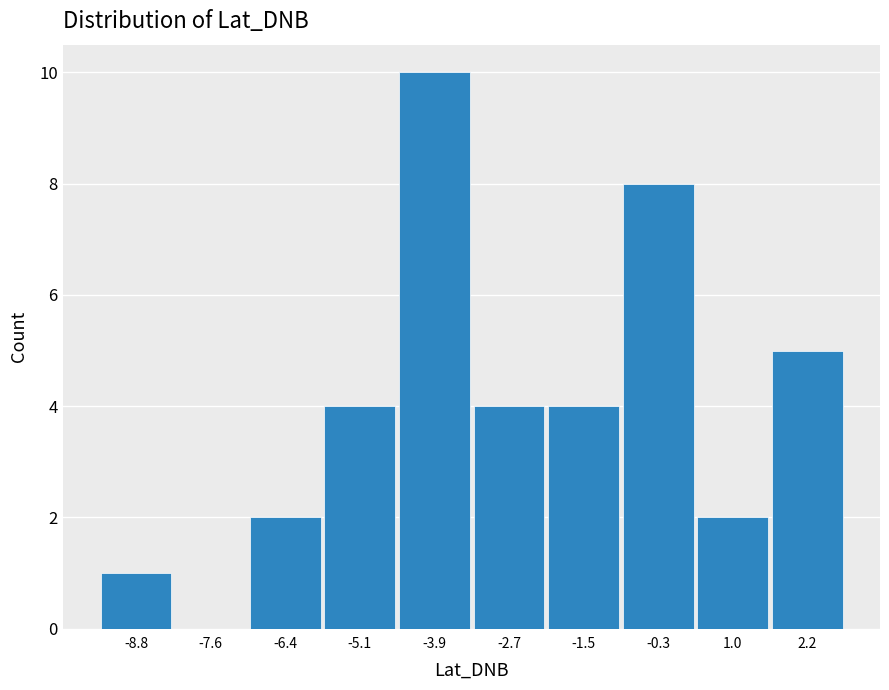

Reading left to right, list every bar in this chart as the range it spans on the x-axis followed by its height. Neither the bar edges nor the heights are printed on the chart, so give them approximately, as read against the axes.

-9.4 to -8.2: 1
-8.2 to -7.0: 0
-7.0 to -5.8: 2
-5.8 to -4.6: 4
-4.6 to -3.4: 10
-3.4 to -2.0: 4
-2.0 to -0.8: 4
-0.8 to 0.4: 8
0.4 to 1.6: 2
1.6 to 2.8: 5